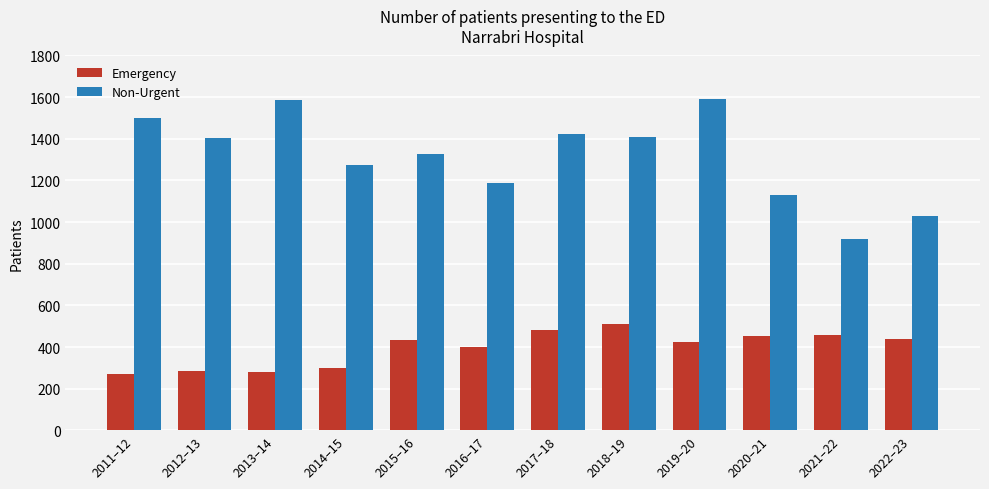

What is the minimum value for Emergency?

269